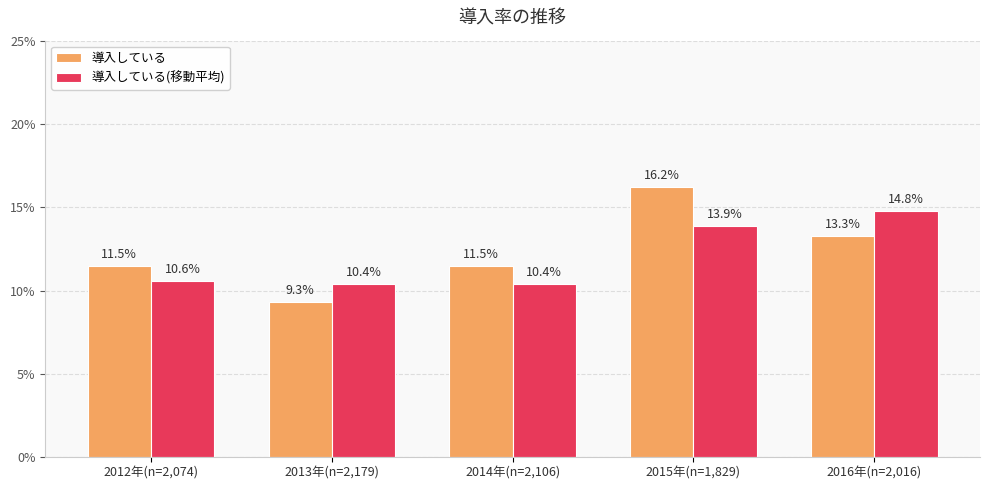

What are all the series names shown in the legend?

導入している, 導入している(移動平均)